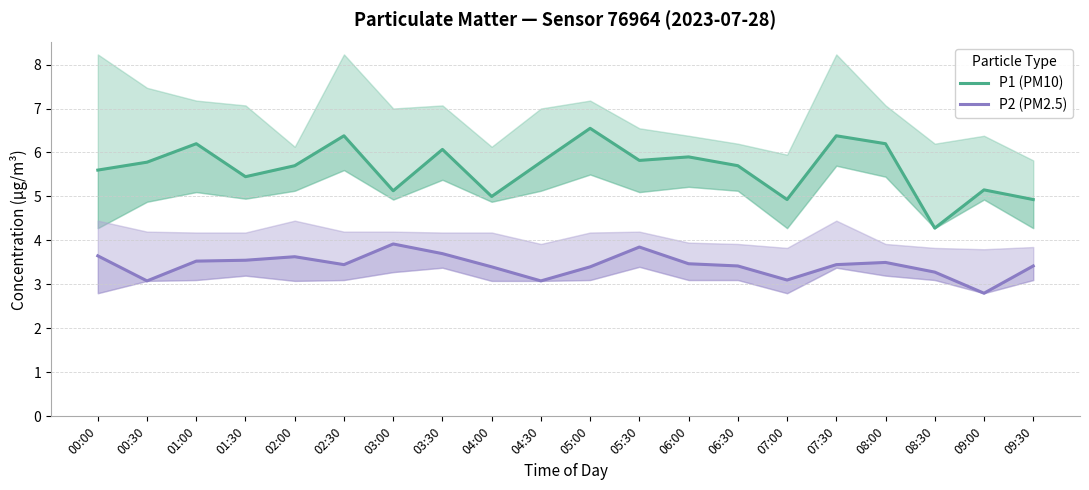

Read the P1 (PM10) value at 01:30.

5.5